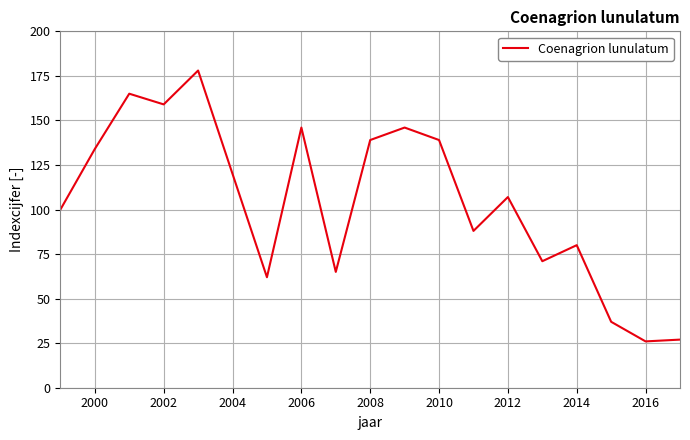

What is the greatest value displayed?

178